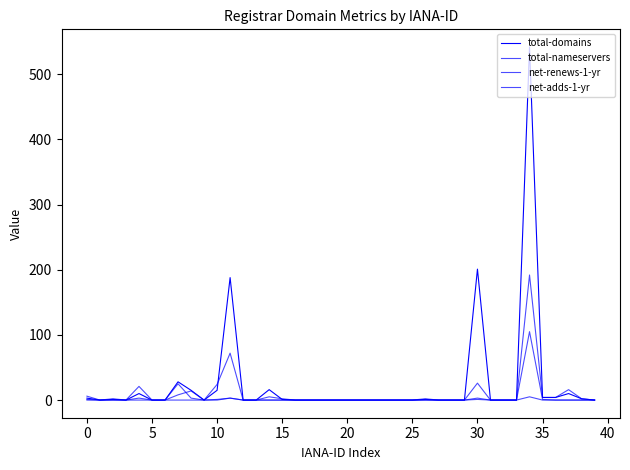

What is the difference between the maximum and minimum values in the total-nameservers series?

192